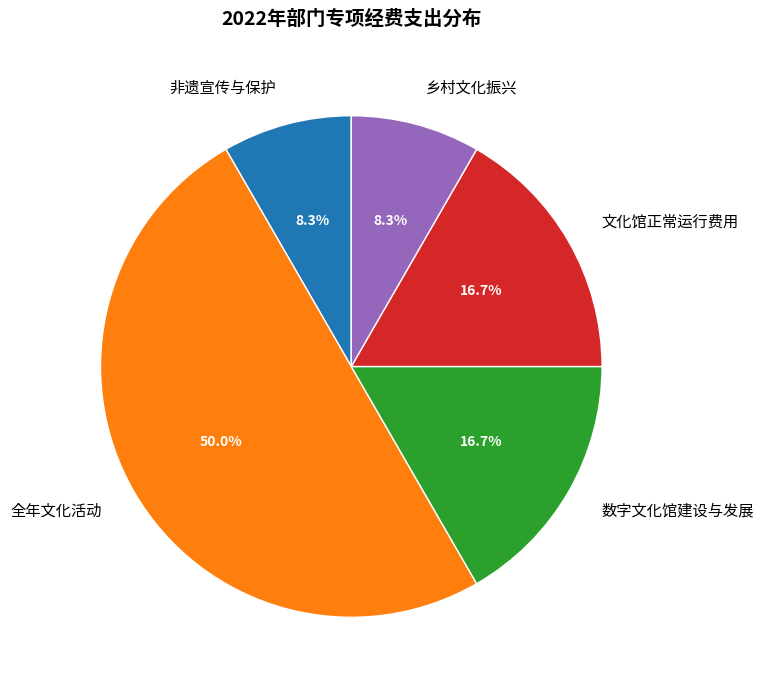

To the nearest percent, what portion does 文化馆正常运行费用 represent?

17%